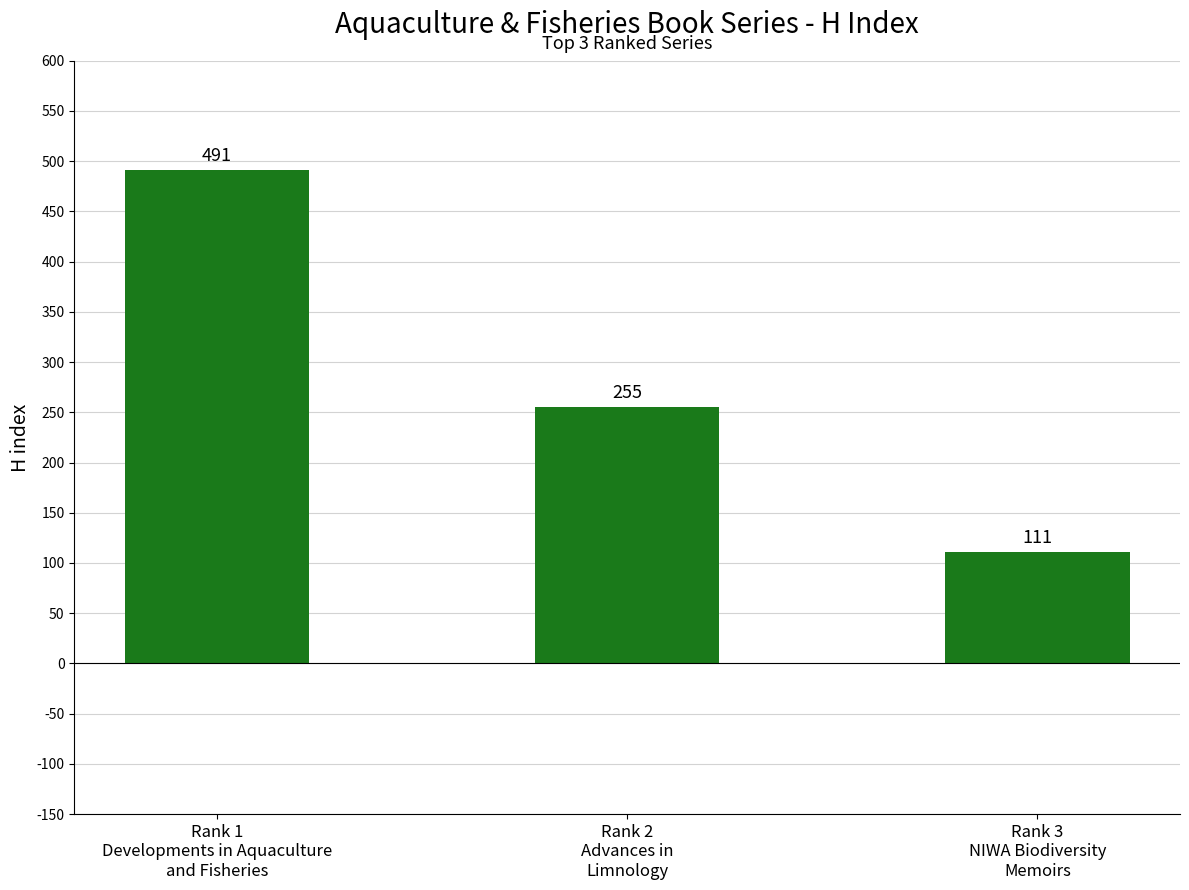

Are the bars horizontal?

No